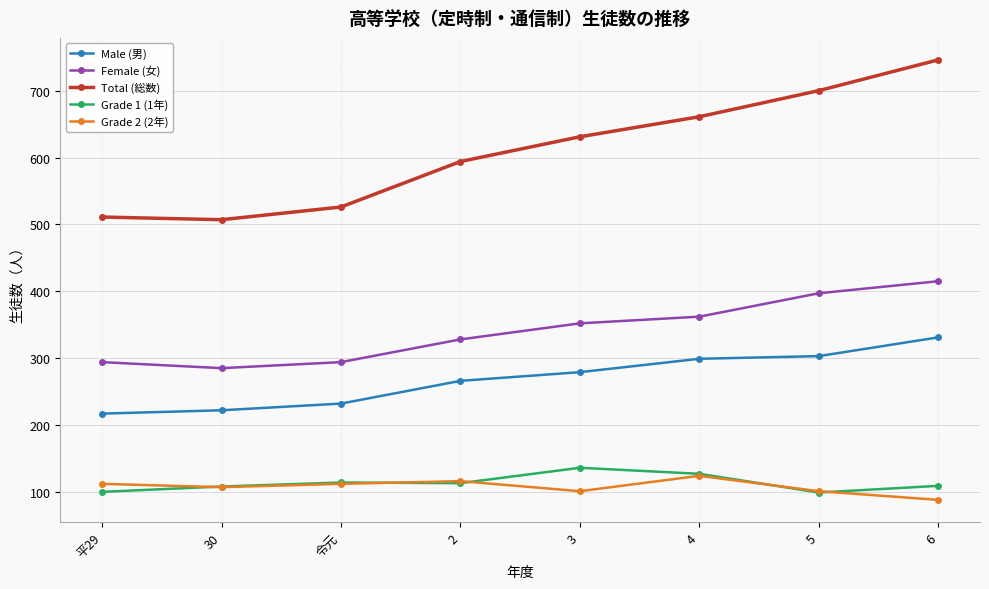

What is the difference between the maximum and minimum values in the Male (男) series?

114